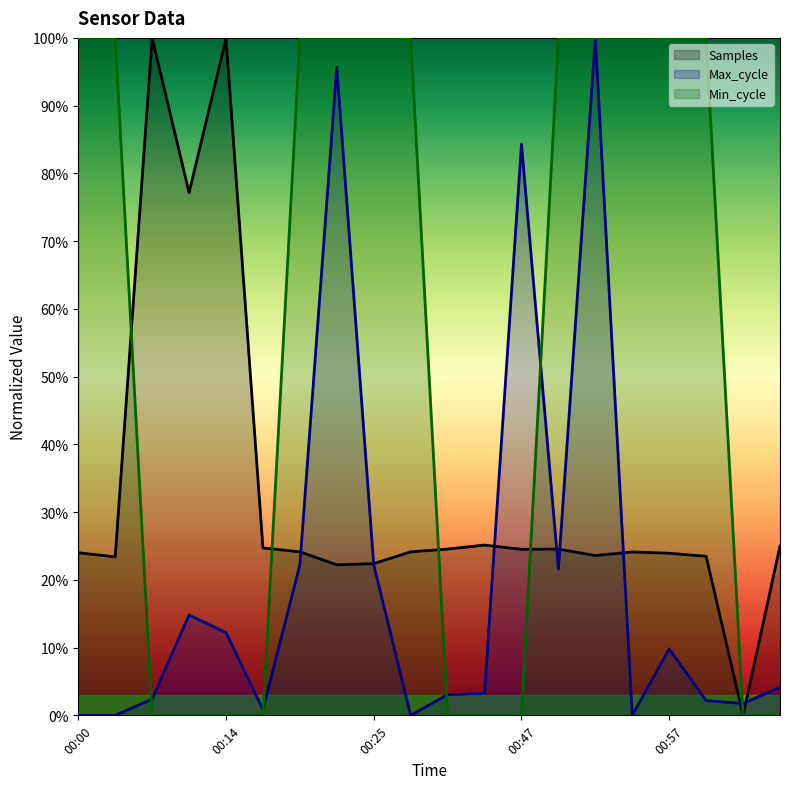

Reading left to right, what are all the values shown in this chart?

Samples: 24.0	23.4	100.0	77.2	99.9	24.7	24.1	22.2	22.4	24.1	24.5	25.1	24.5	24.5	23.6	24.1	23.9	23.5	0.0	25.0
Max_cycle: 0.0	0.0	2.4	14.8	12.2	0.9	22.2	95.6	22.2	0.0	3.1	3.3	84.3	21.6	100.0	0.0	9.8	2.2	1.7	4.1
Min_cycle: 100.0	100.0	0.0	0.0	0.0	0.0	100.0	100.0	100.0	100.0	0.0	0.0	0.0	100.0	100.0	100.0	100.0	100.0	0.0	0.0